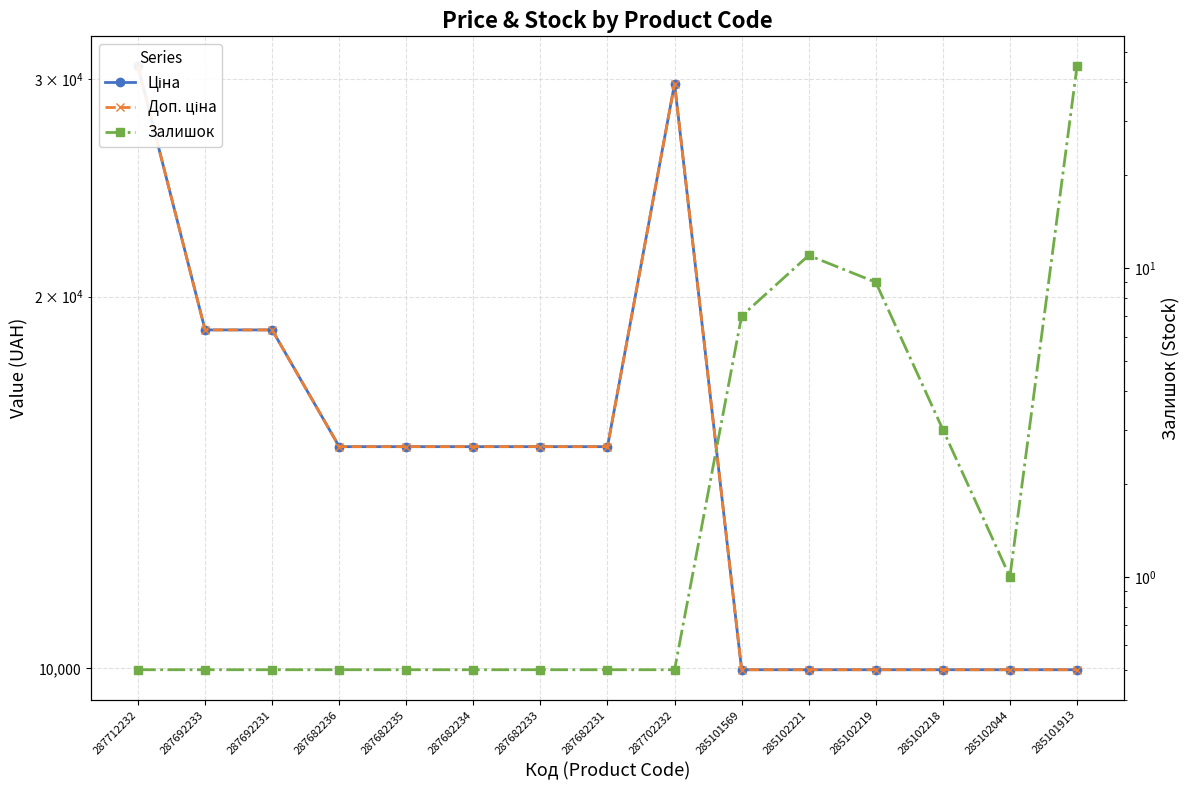

At how many categories does at least one series exceed 848?

15